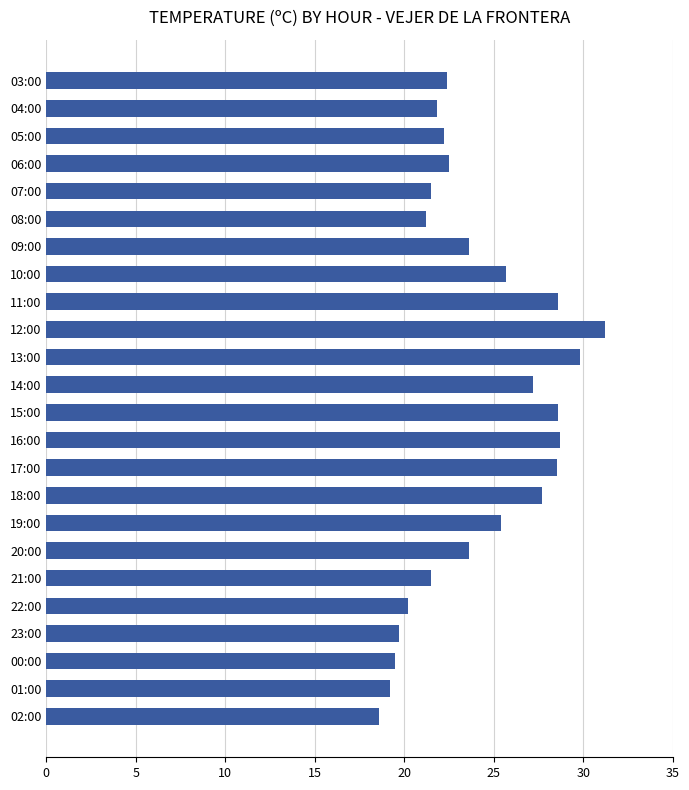

What is the minimum value shown in the chart?

18.6